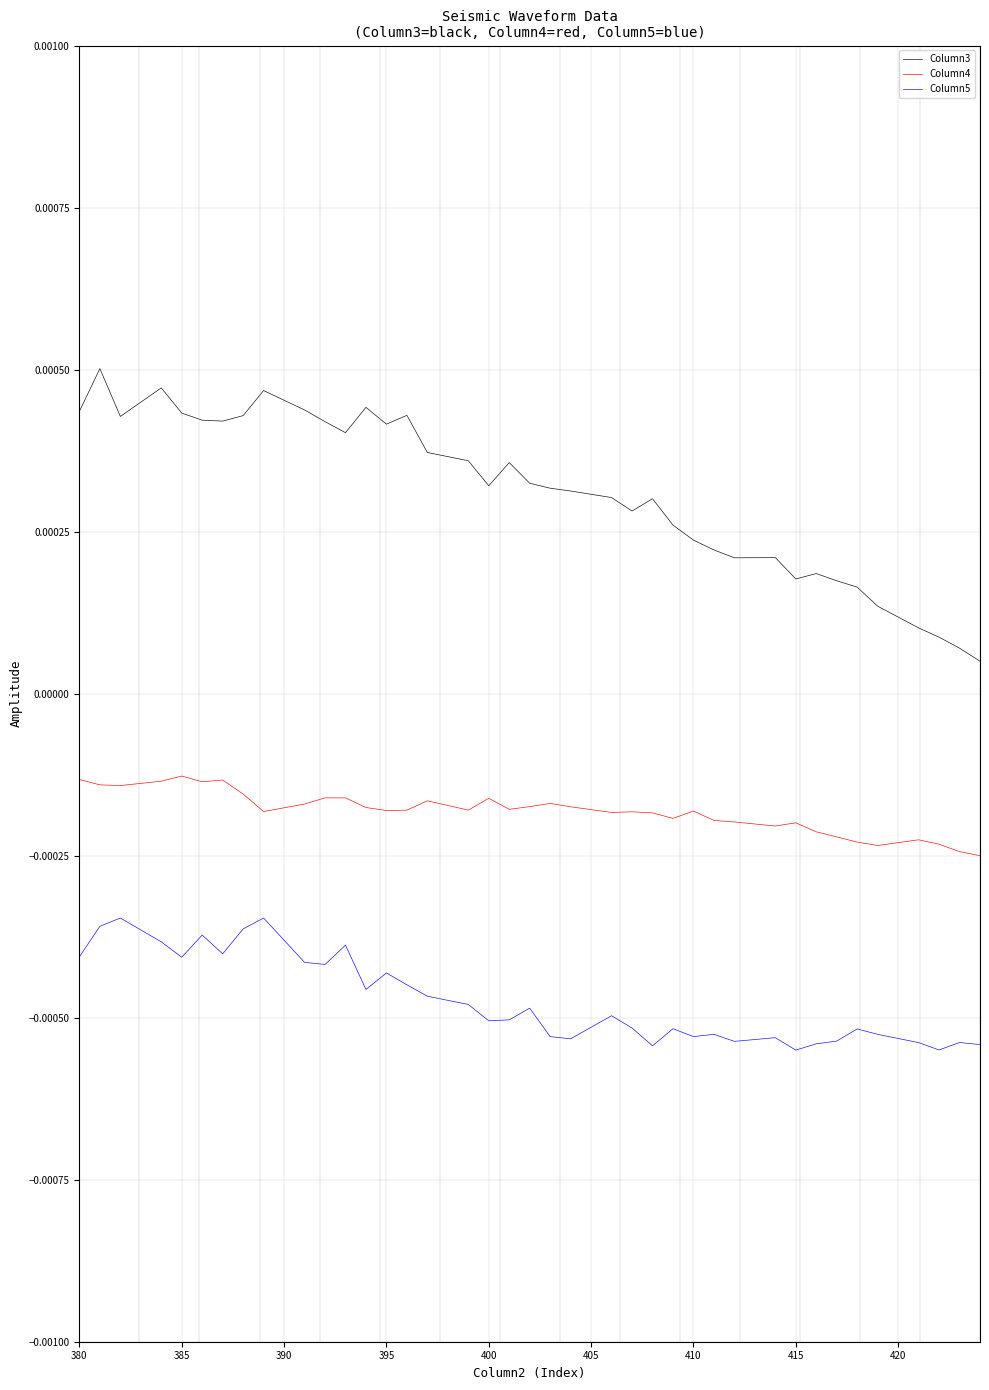

At how many categories does at least one series exceed 0?

39